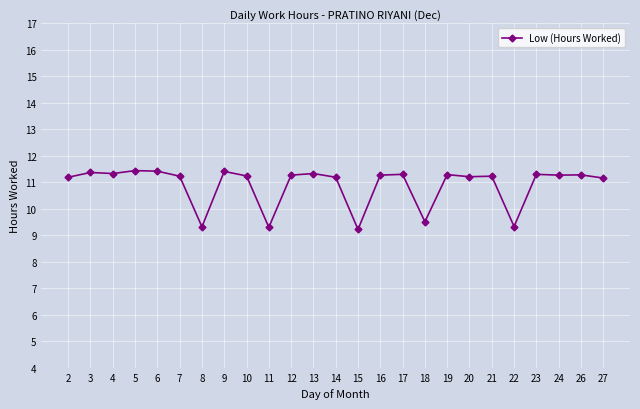

What is the difference between the maximum and second lowest values?

2.1